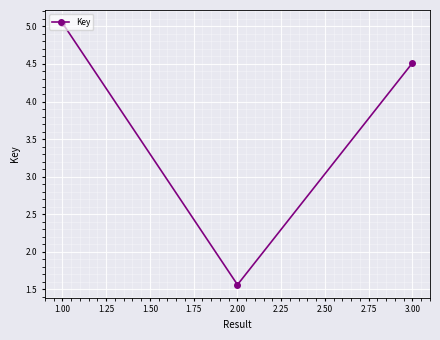

Approximately how many times larger is the value at 1.00 compared to 2.00?

3.2